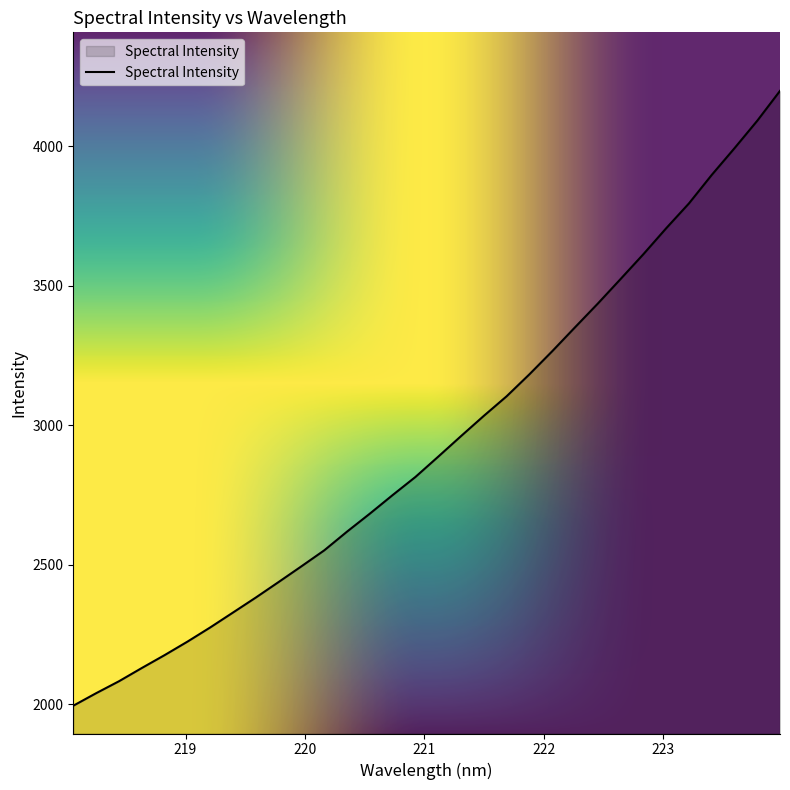

What is the smallest value displayed?

1993.9